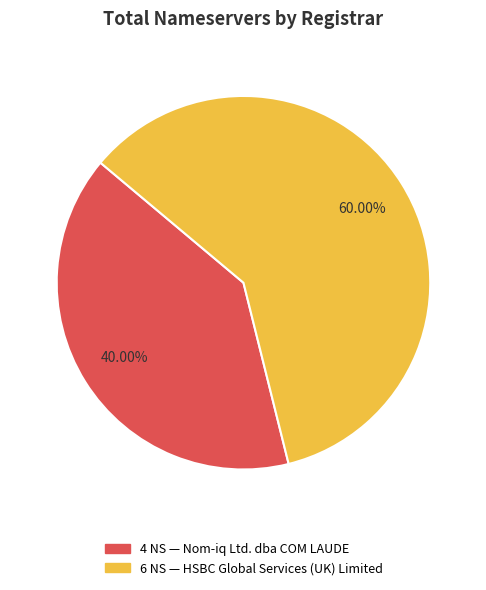

Does any single category account for the majority?

Yes